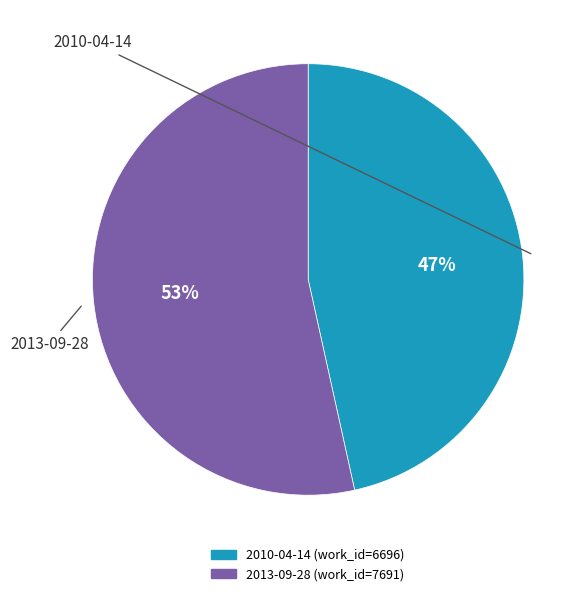

The 2010-04-14 slice represents 41% of the pie. True or false?

False